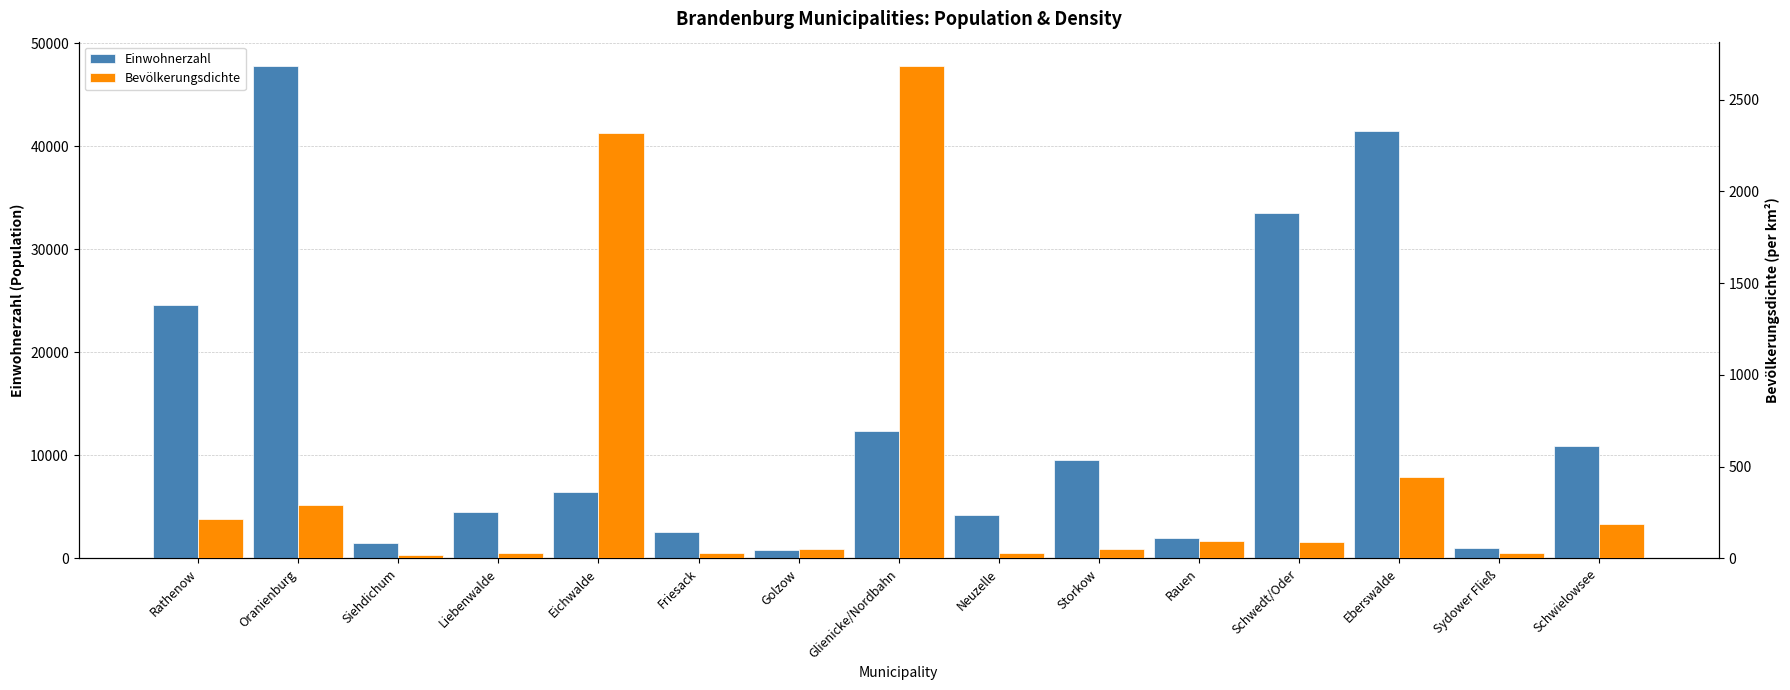

Reading right to left, transcribe all the data shown in this chart.

Einwohnerzahl: 10954	968	41461	33495	2026	9512	4232	12366	848	2537	6475	4481	1514	47752	24597
Bevölkerungsdichte: 187	29	442	92	93	52	31	2682	49	30	2320	31	20	291	217